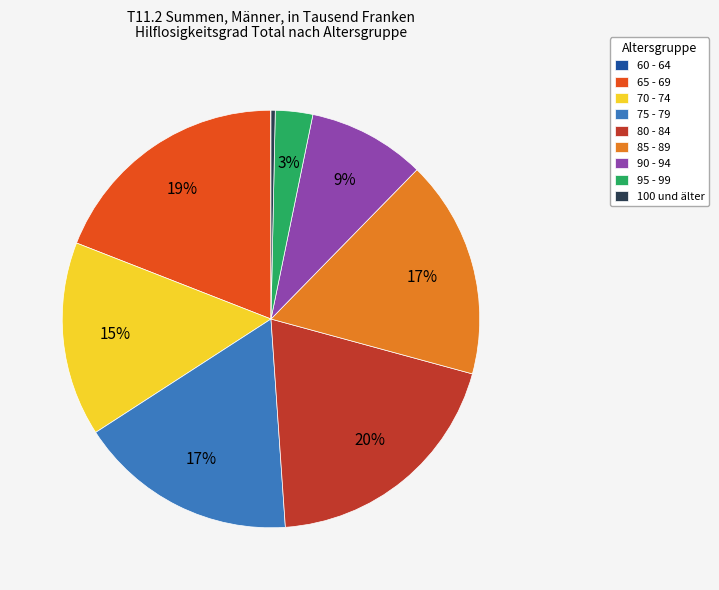

Is 75 - 79 the majority of the pie?

No